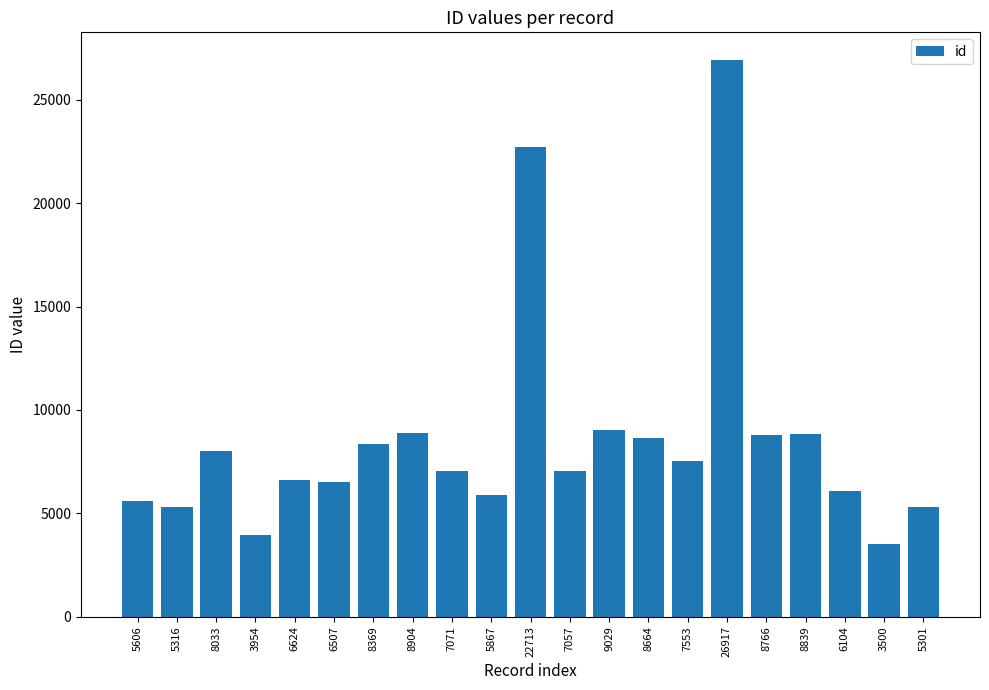

Does the chart contain stacked bars?

No